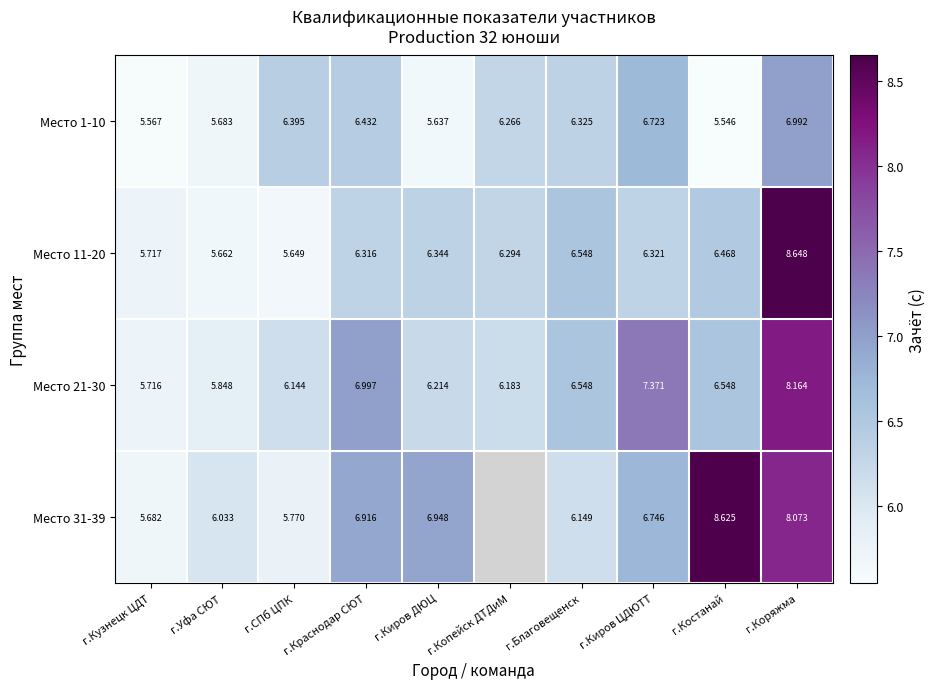

True or false: Место 1-10 has a value of 6.3 at г.Благовещенск.

True